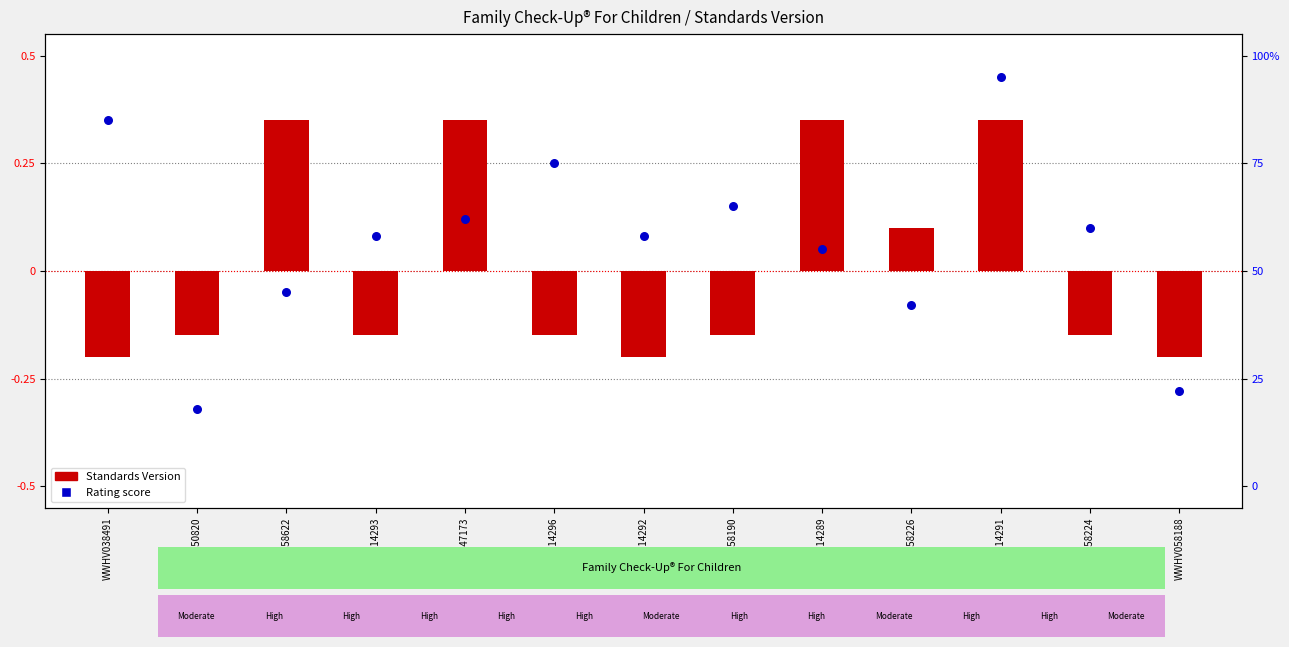

What are all the series names shown in the legend?

Standards Version, Rating score